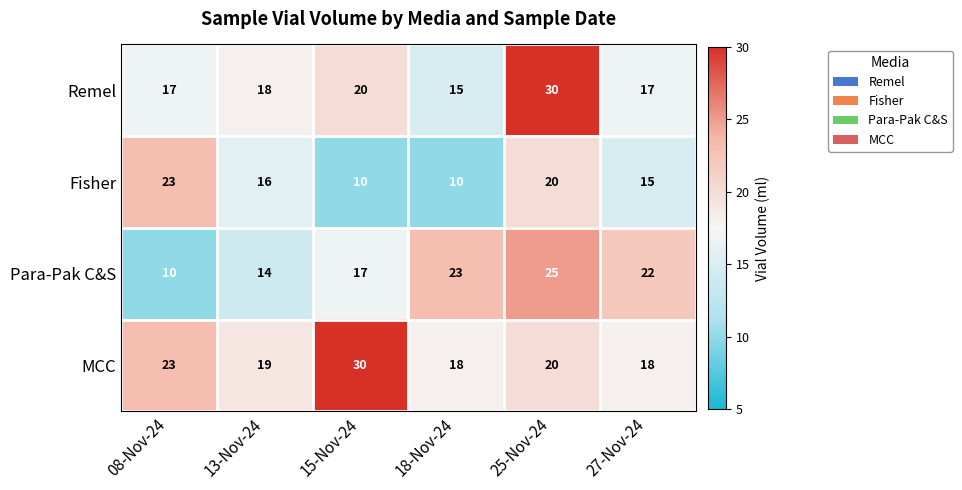

Reading left to right, extract all data points from this chart.

Remel: 17	18	20	15	30	17
Fisher: 23	16	10	10	20	15
Para-Pak C&S: 10	14	17	23	25	22
MCC: 23	19	30	18	20	18